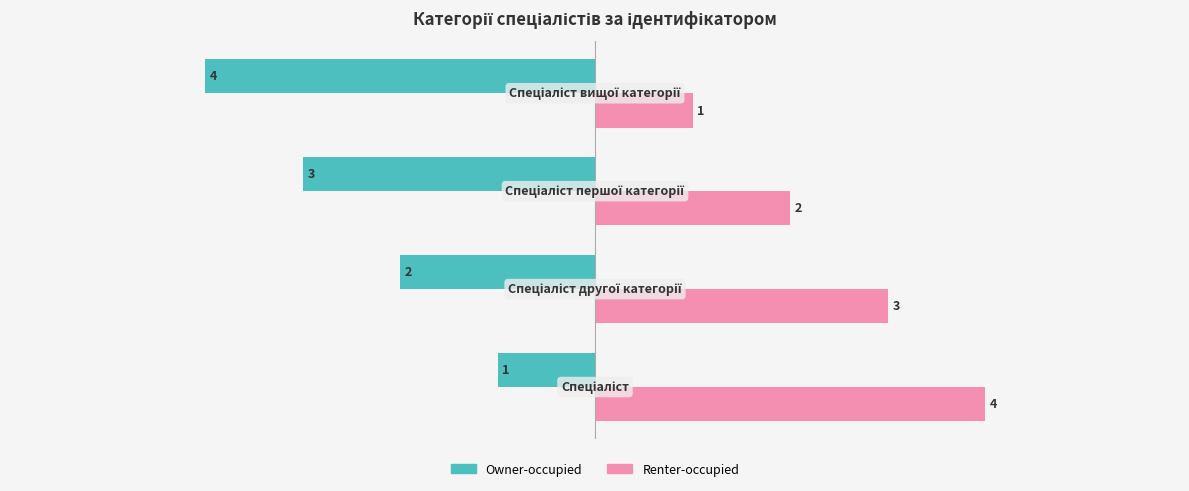

How many Renter-occupied values are between 2 and 4?

3